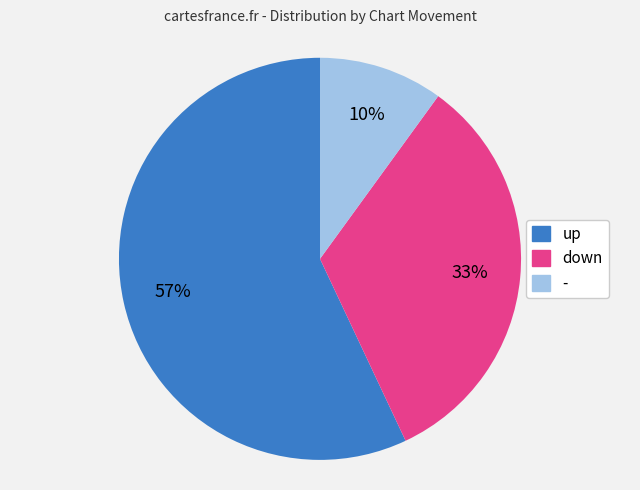

To the nearest percent, what is the difference between the - and down slice percentages?

23%